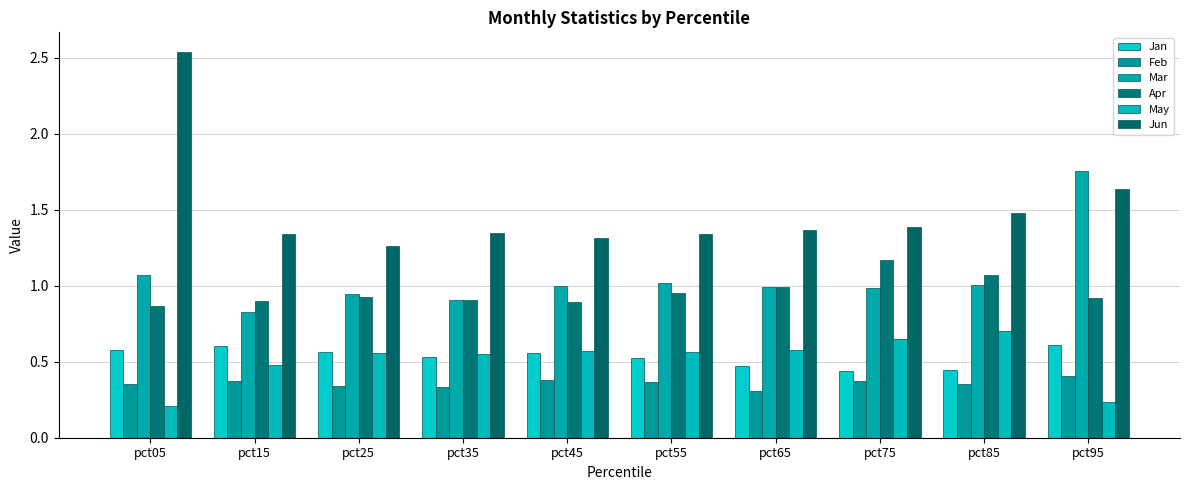

At pct05, list the series in order from largest to smallest.

Jun, Mar, Apr, Jan, Feb, May